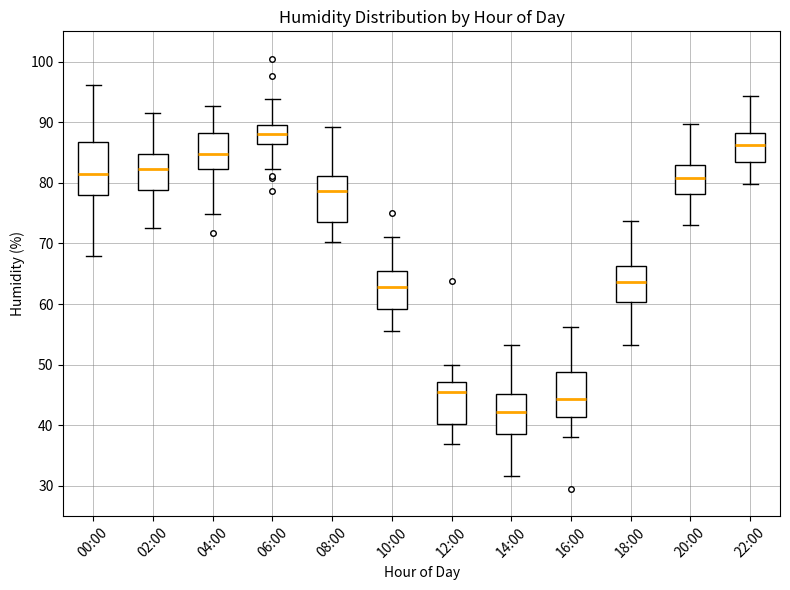

Reading left to right, transcribe this box plot: for each box, give where its median line is, the range the box spans, and where its two whiskers end, as read against the y-axis. The values are not printed on the chart, so give them approximately, as read against the axis.

00:00: median 82, box 78 to 87, whiskers 68 to 96
02:00: median 82, box 79 to 85, whiskers 73 to 92
04:00: median 85, box 82 to 88, whiskers 75 to 93
06:00: median 88, box 86 to 90, whiskers 82 to 94
08:00: median 79, box 74 to 81, whiskers 70 to 89
10:00: median 63, box 59 to 66, whiskers 56 to 71
12:00: median 45, box 40 to 47, whiskers 37 to 50
14:00: median 42, box 38 to 45, whiskers 32 to 53
16:00: median 44, box 41 to 49, whiskers 38 to 56
18:00: median 64, box 60 to 66, whiskers 53 to 74
20:00: median 81, box 78 to 83, whiskers 73 to 90
22:00: median 86, box 84 to 88, whiskers 80 to 94